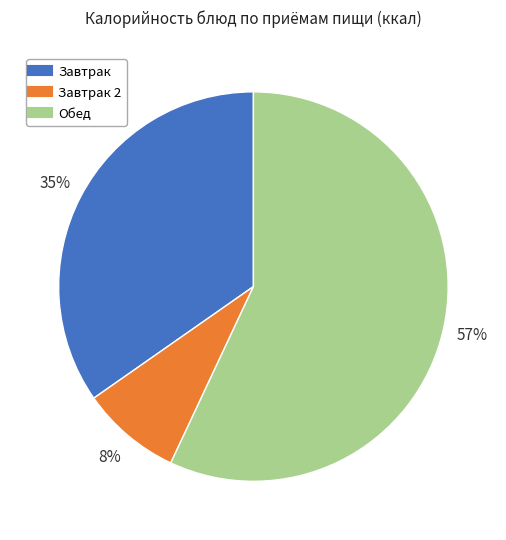

Is there a majority slice in this chart?

Yes